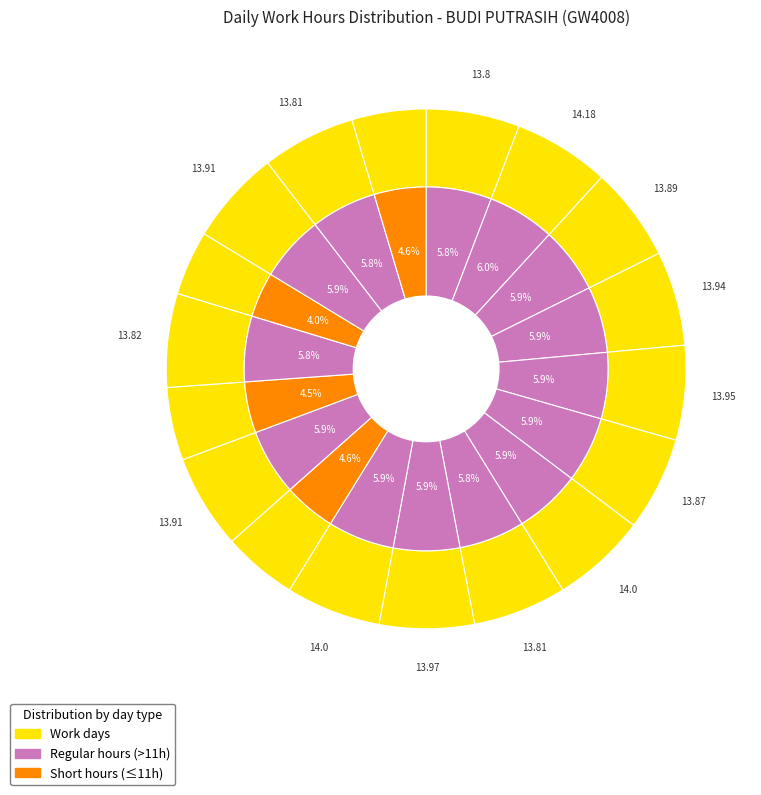

True or false: 8-Thu accounts for 6% of the total.

True